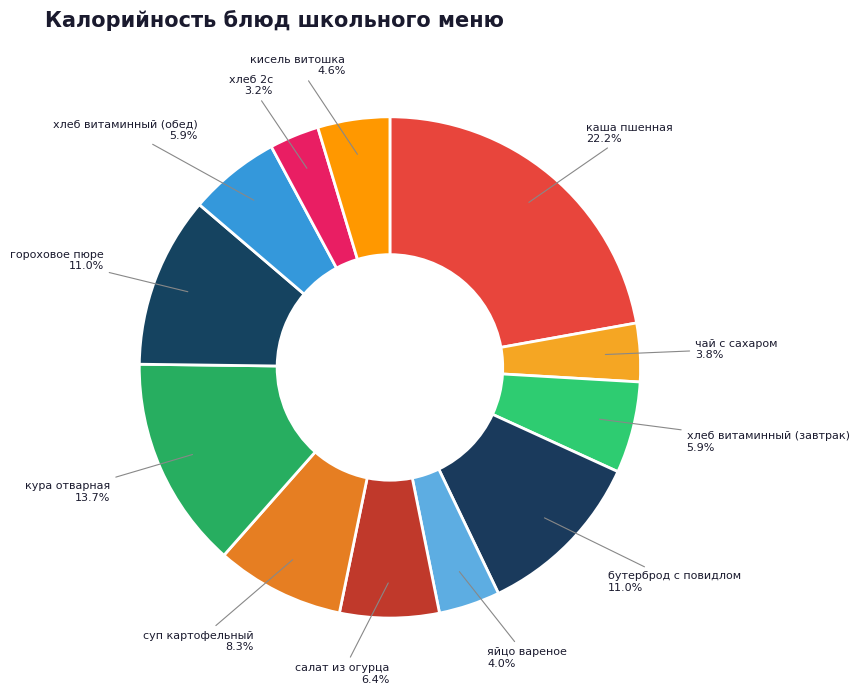

How many segments does this pie chart have?

12